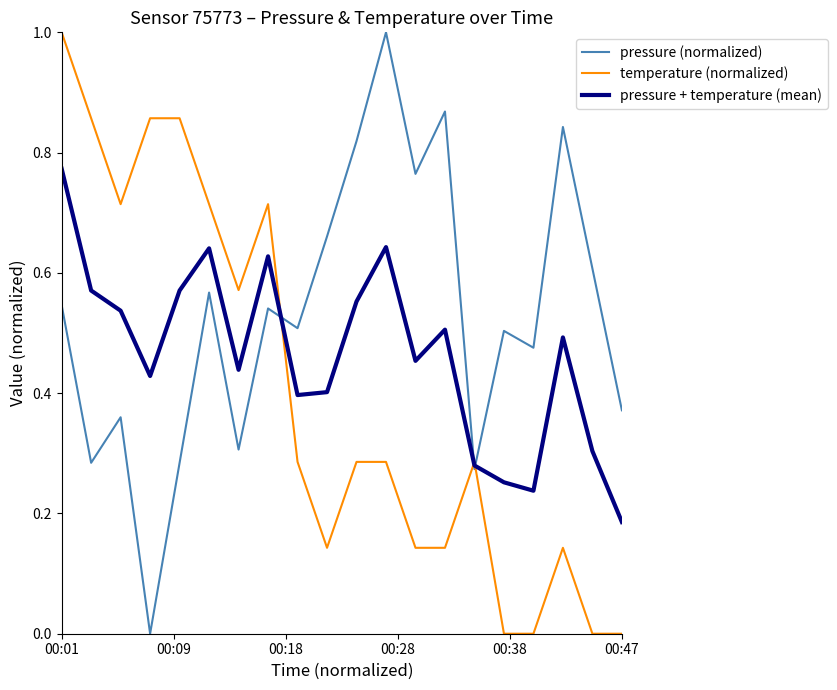

What is the sum of all pressure (normalized) values?

10.6